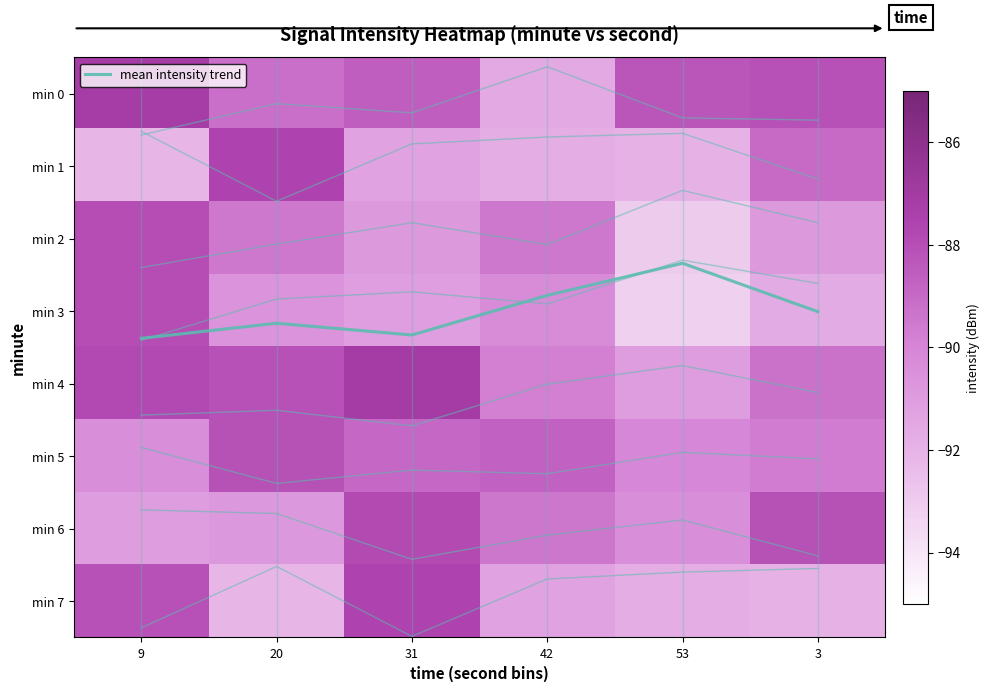

The value of min 2 at 20 is -38.7. True or false?

False